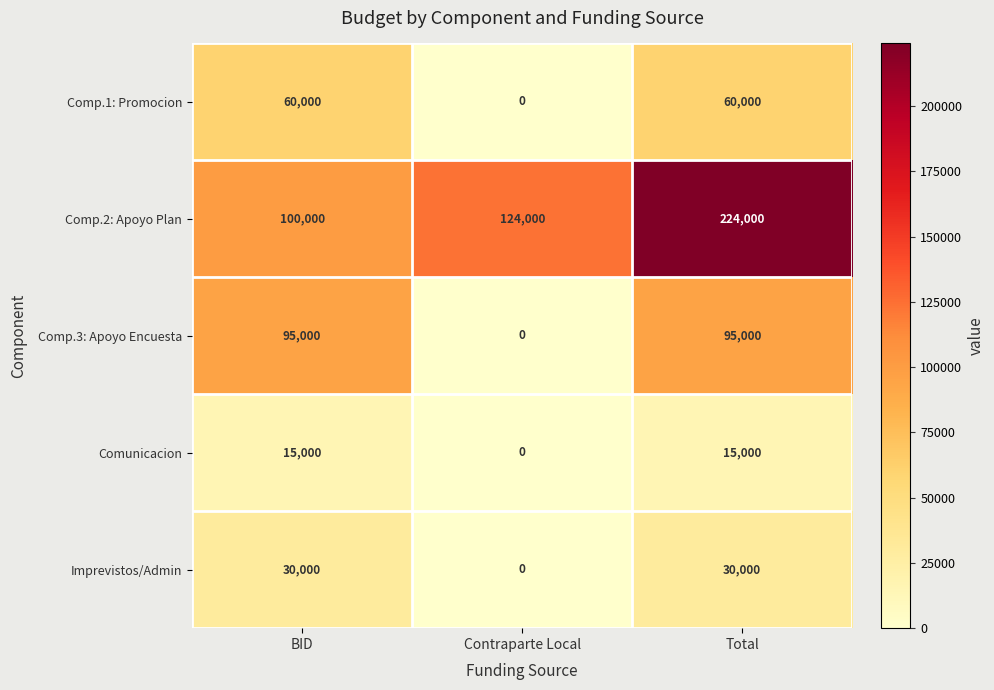

What is the average value of the Comp.2: Apoyo Plan series?

149333